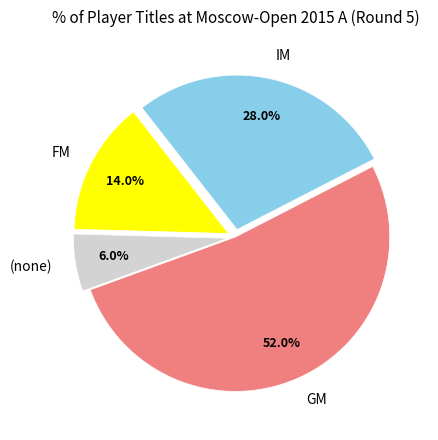

What portion of the pie excludes (none)?

94.0%